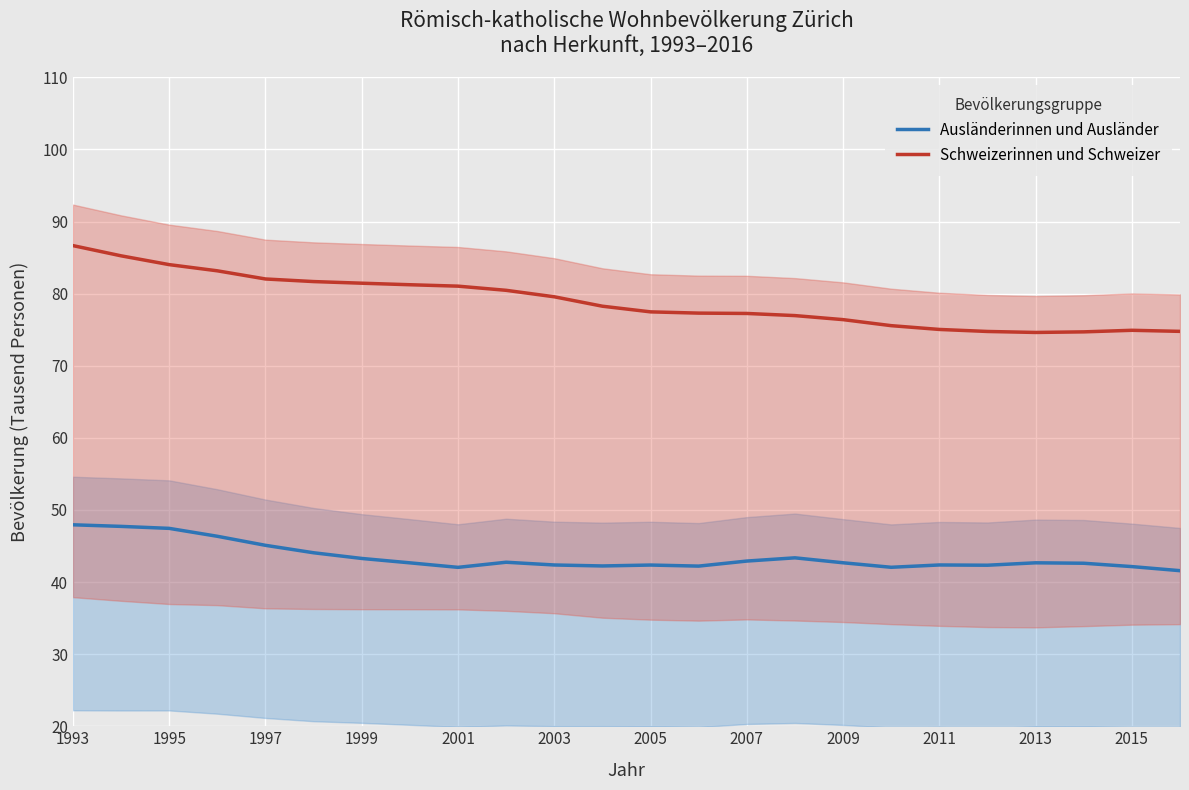

The value of Ausländerinnen und Ausländer at 2001 is 67.5. True or false?

False